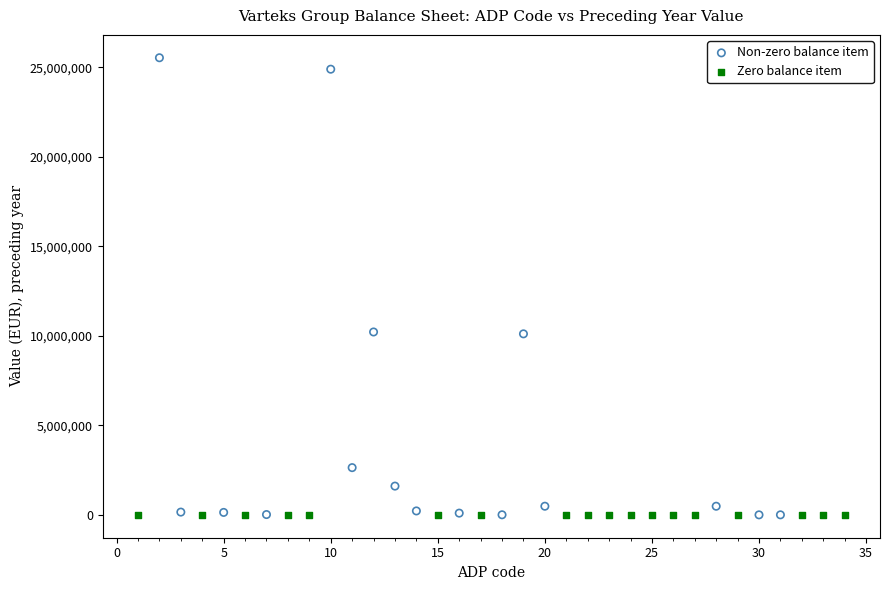

What are all the series names shown in the legend?

Non-zero balance item, Zero balance item